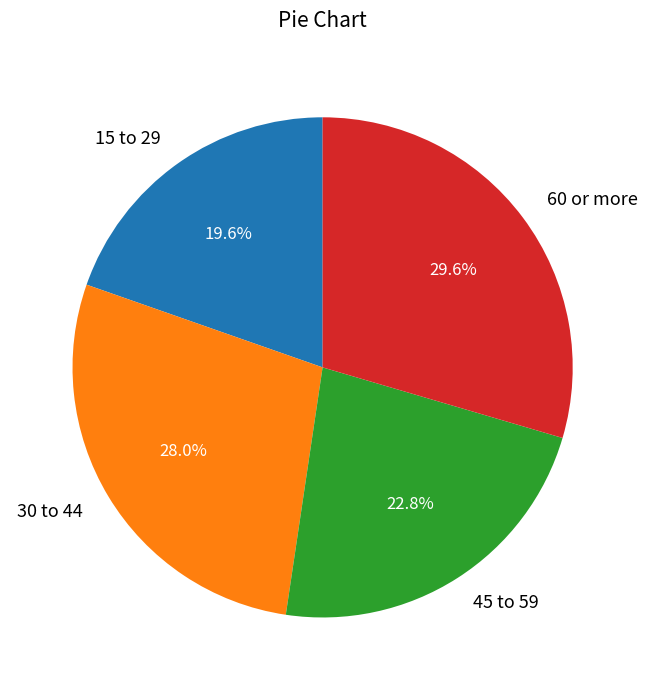

To the nearest percent, what percentage of the pie is 45 to 59?

23%